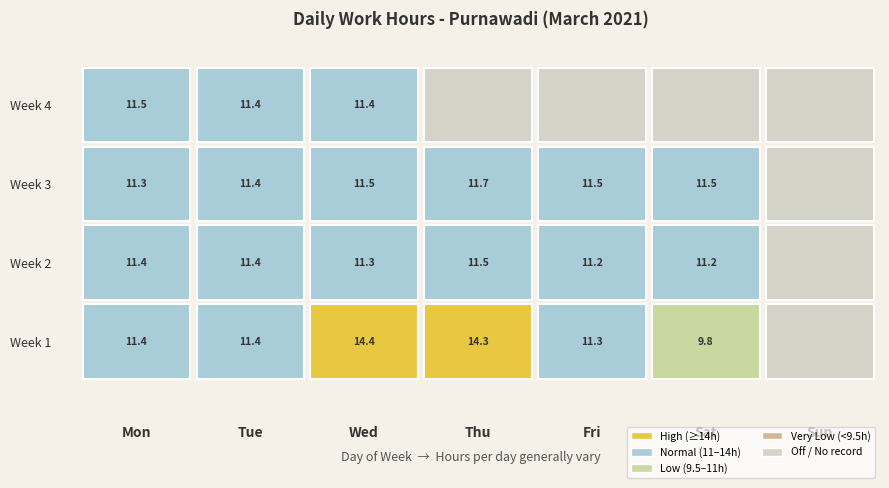

Reading right to left, what are all the values shown in this chart?

Week 1: 0.0	9.8	11.3	14.3	14.4	11.4	11.4
Week 2: 0.0	11.2	11.2	11.5	11.3	11.4	11.4
Week 3: 0.0	11.5	11.5	11.7	11.5	11.4	11.3
Week 4: 0.0	0.0	0.0	0.0	11.4	11.4	11.5